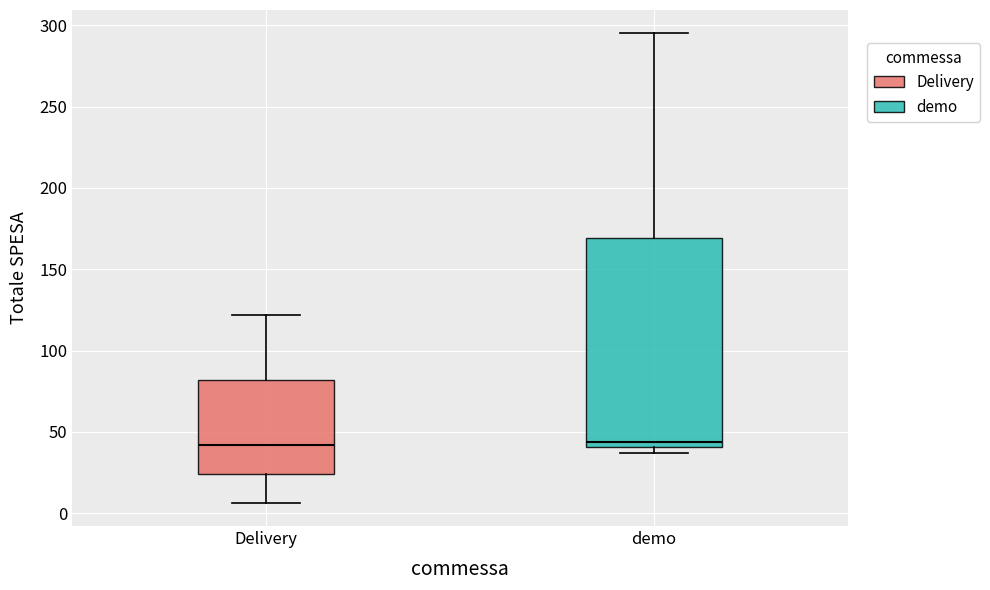

Comparing the boxes themselves (not the whiskers), which one is the tallest?

demo